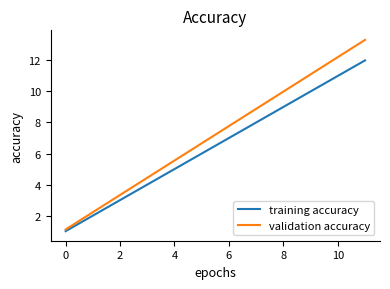

Which series has the largest total across all categories?

validation accuracy